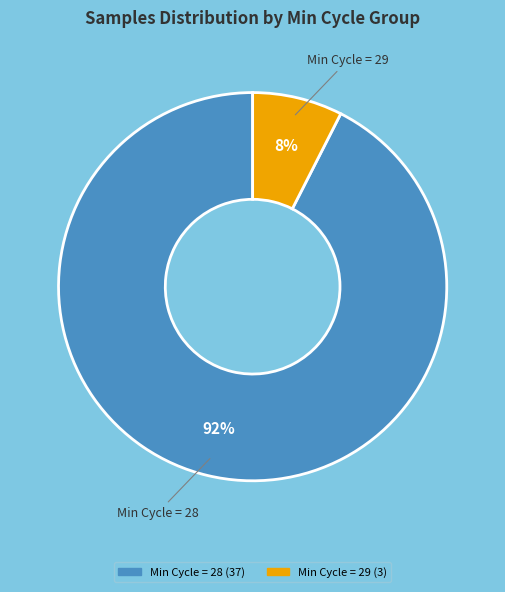

Is there any slice that represents more than half of the pie?

Yes